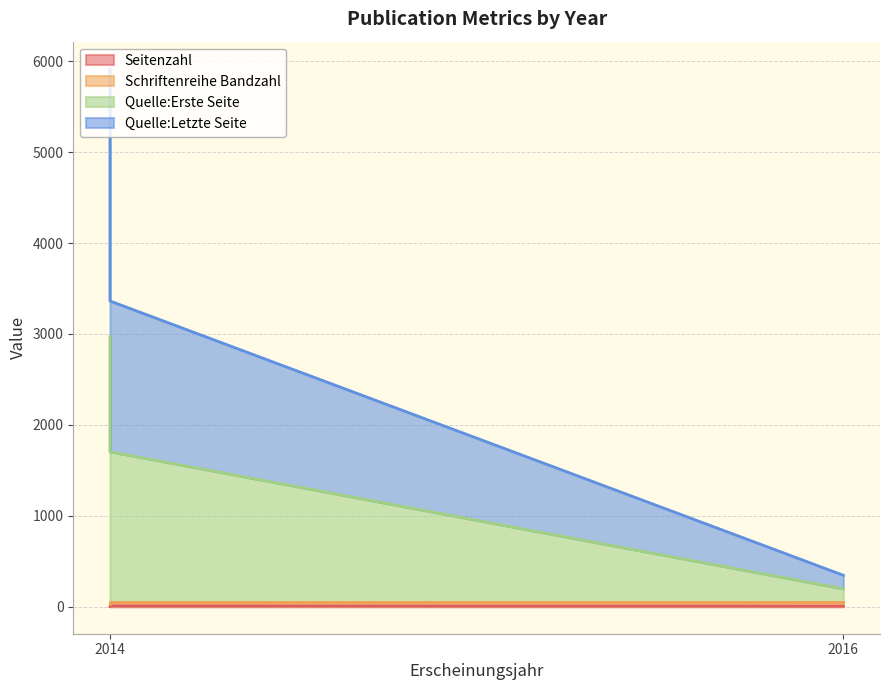

How many lines are shown in the chart?

4